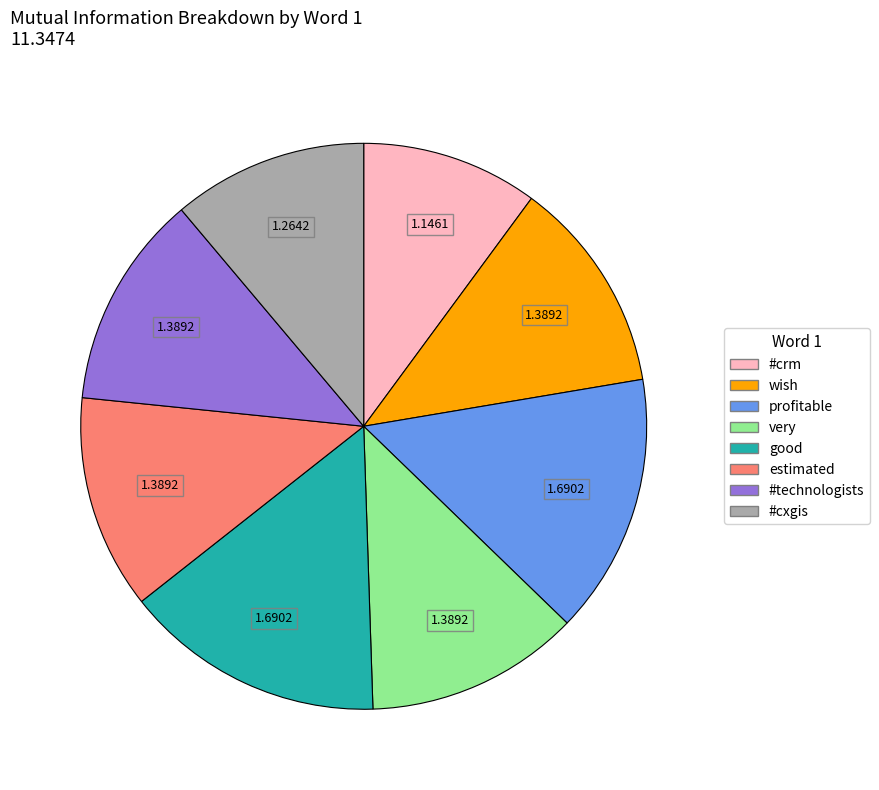

Is there any slice that represents more than half of the pie?

No